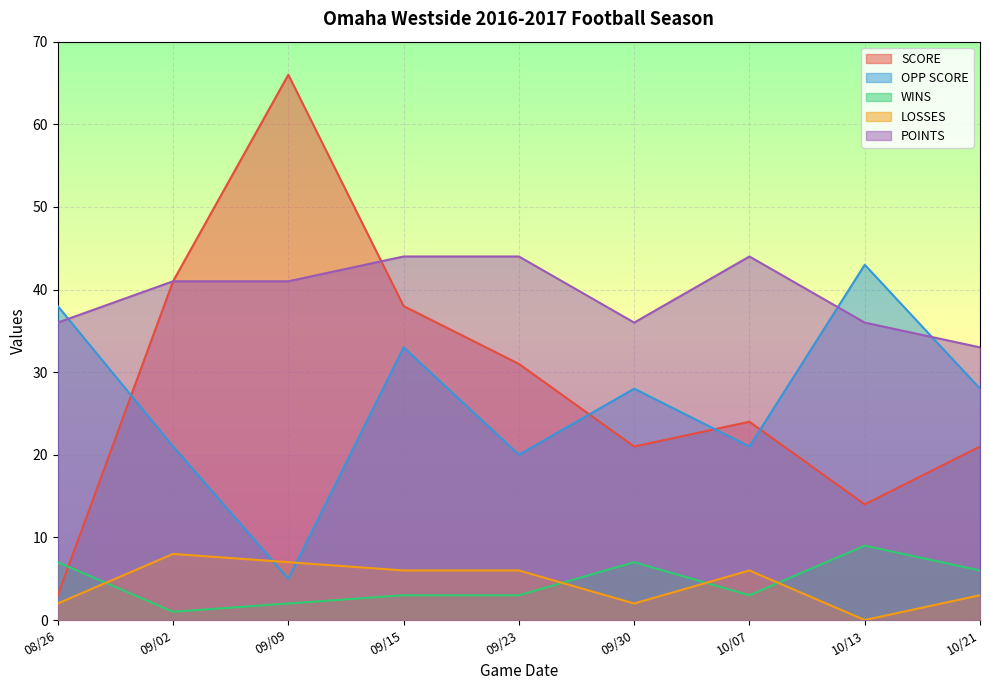

Does the chart display data point markers on the line(s)?

No